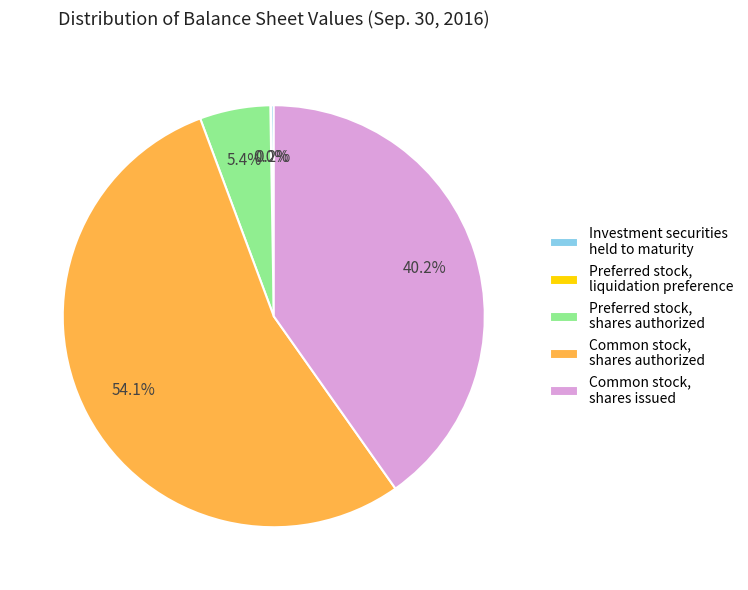

True or false: Common stock, shares issued accounts for 46% of the total.

False